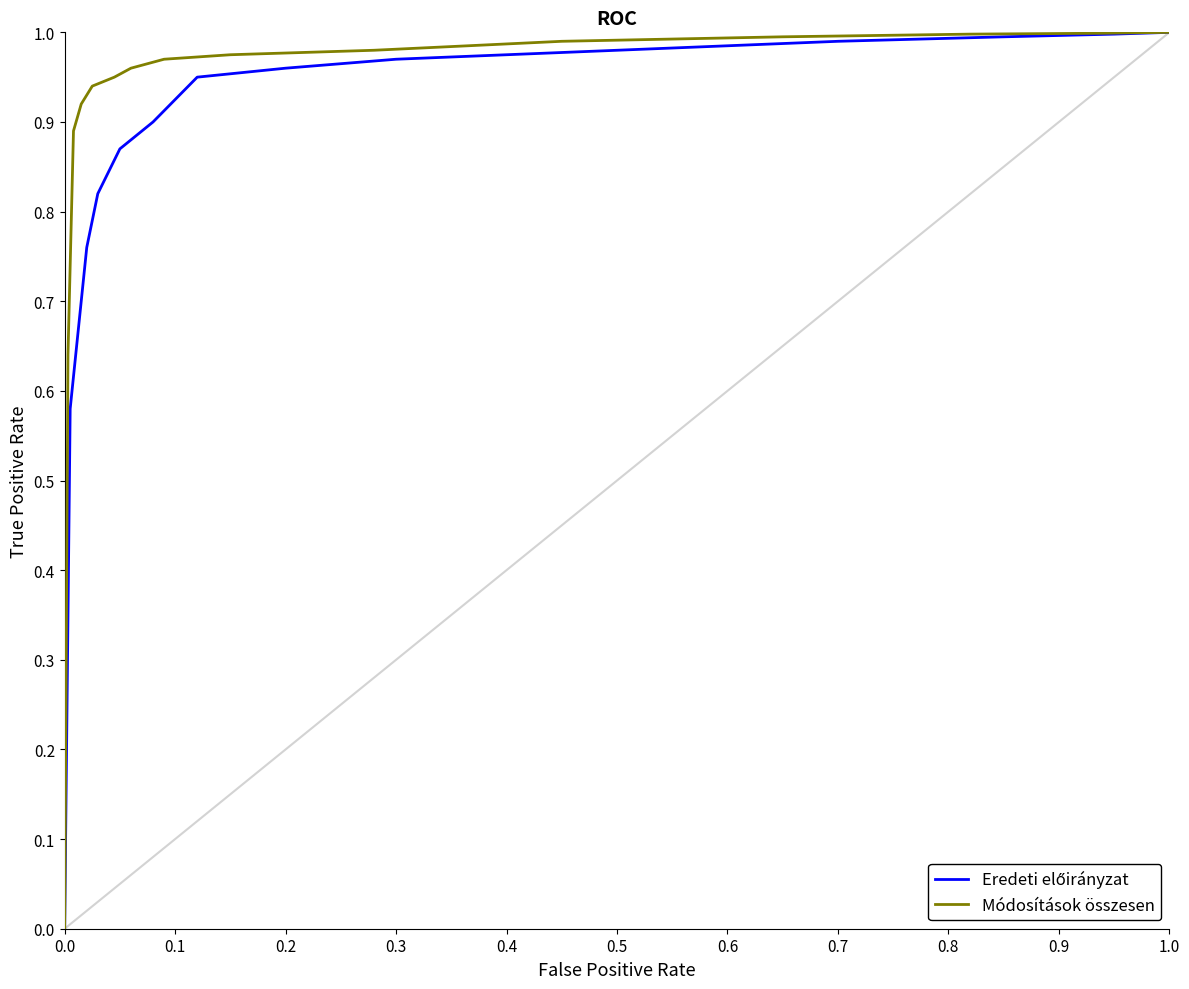

Which series has the largest total across all categories?

Módosítások összesen